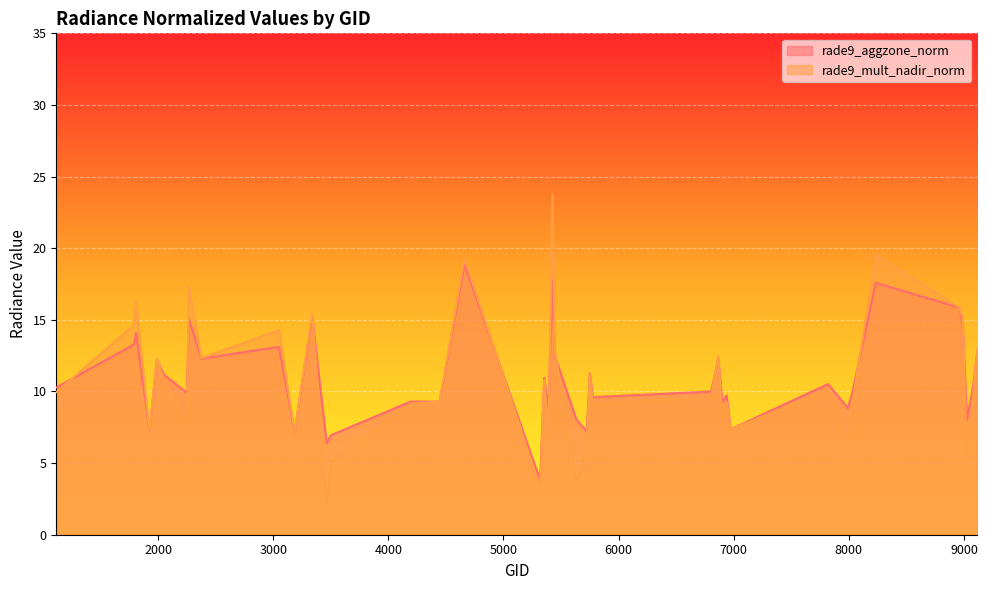

Does the chart display data point markers on the line(s)?

No